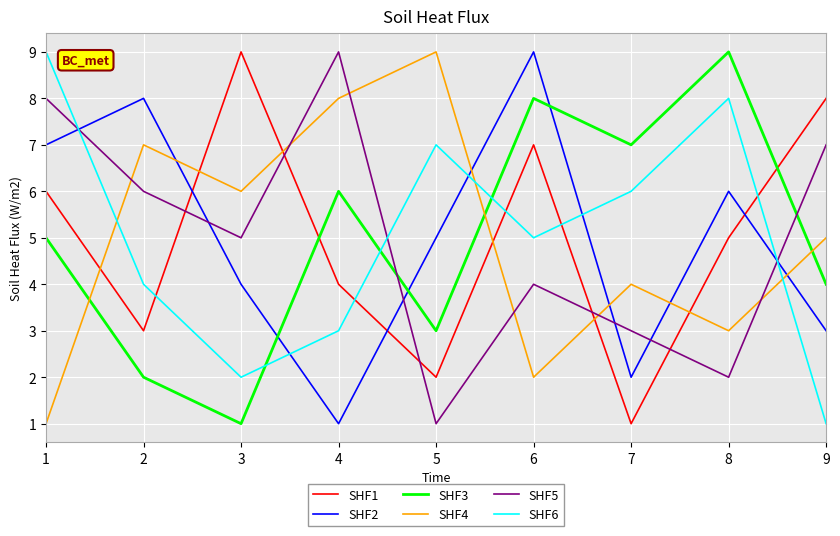

Reading right to left, what are all the values shown in this chart?

SHF1: 8	5	1	7	2	4	9	3	6
SHF2: 3	6	2	9	5	1	4	8	7
SHF3: 4	9	7	8	3	6	1	2	5
SHF4: 5	3	4	2	9	8	6	7	1
SHF5: 7	2	3	4	1	9	5	6	8
SHF6: 1	8	6	5	7	3	2	4	9